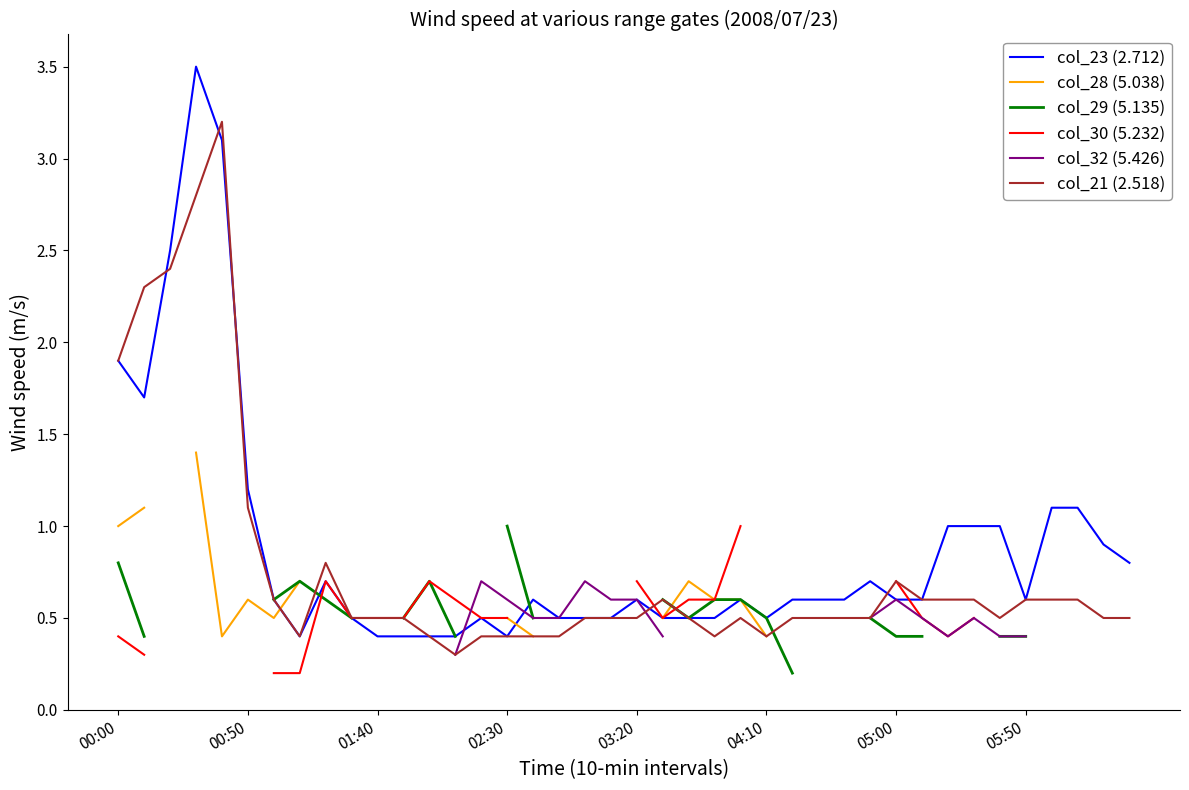

After their last crossing, which series has the higher values: col_23 (2.712) or col_28 (5.038)?

col_23 (2.712)